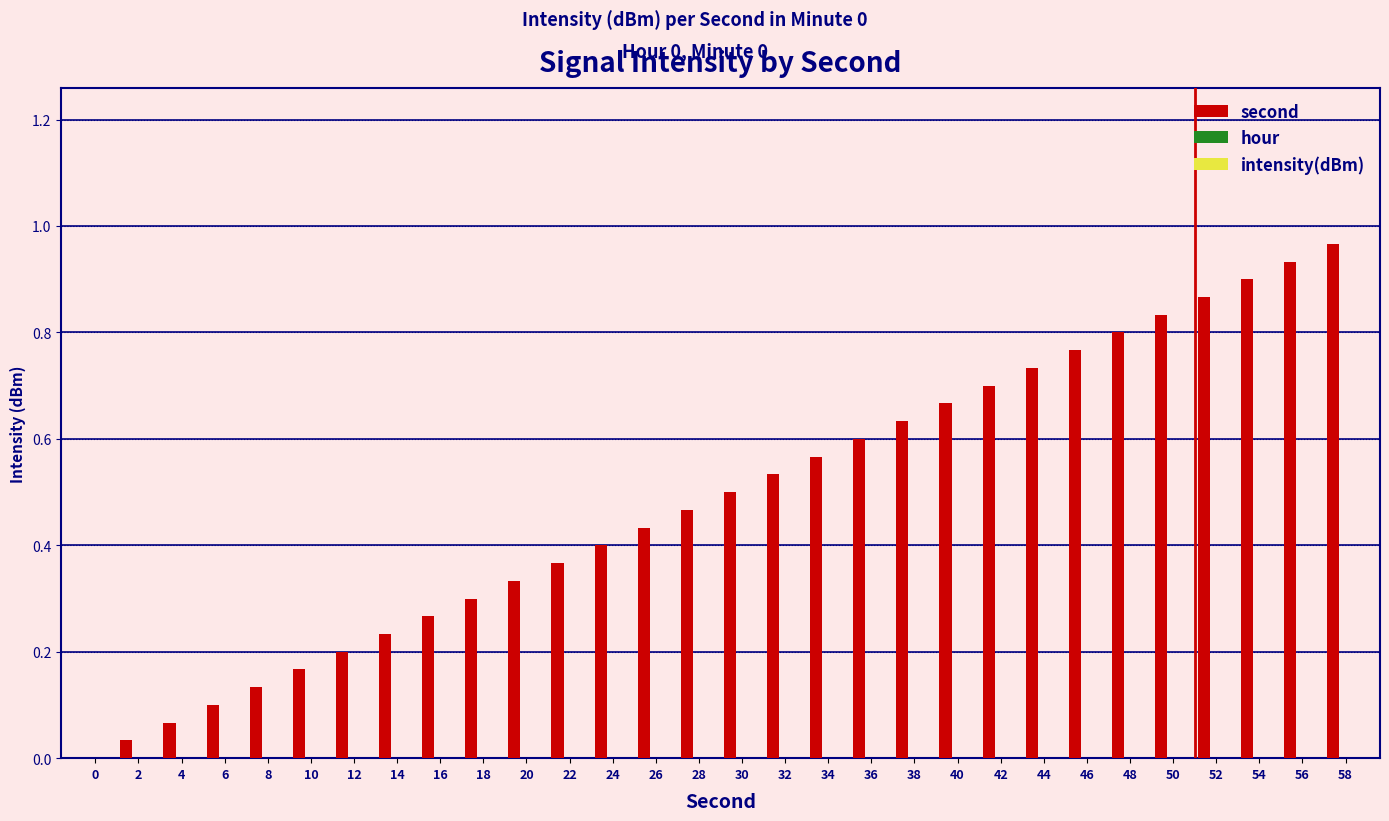

What is the sum of all values?

14.5